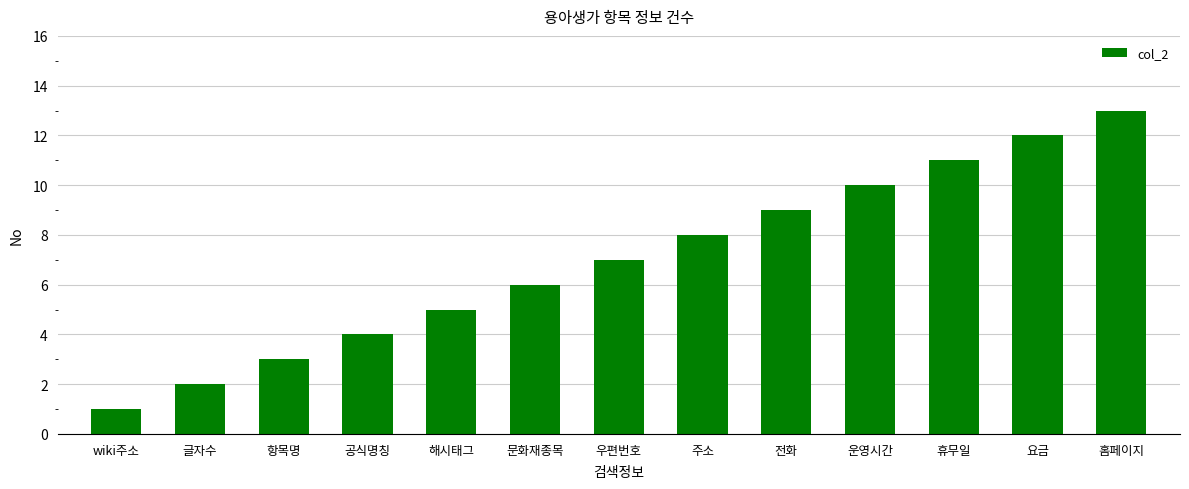

At which category does the chart reach its peak across all series?

홈페이지